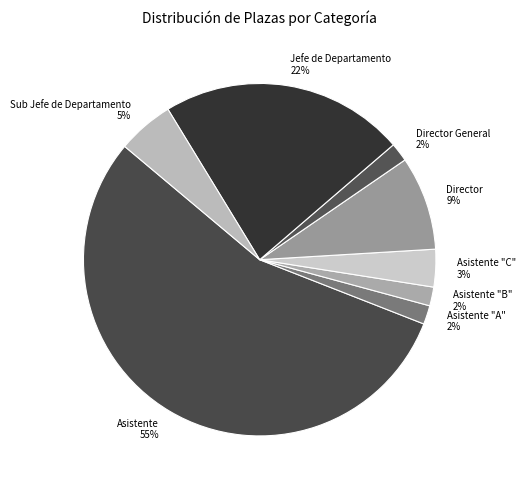

To the nearest percent, what percentage of the pie is Asistente "A"?

2%